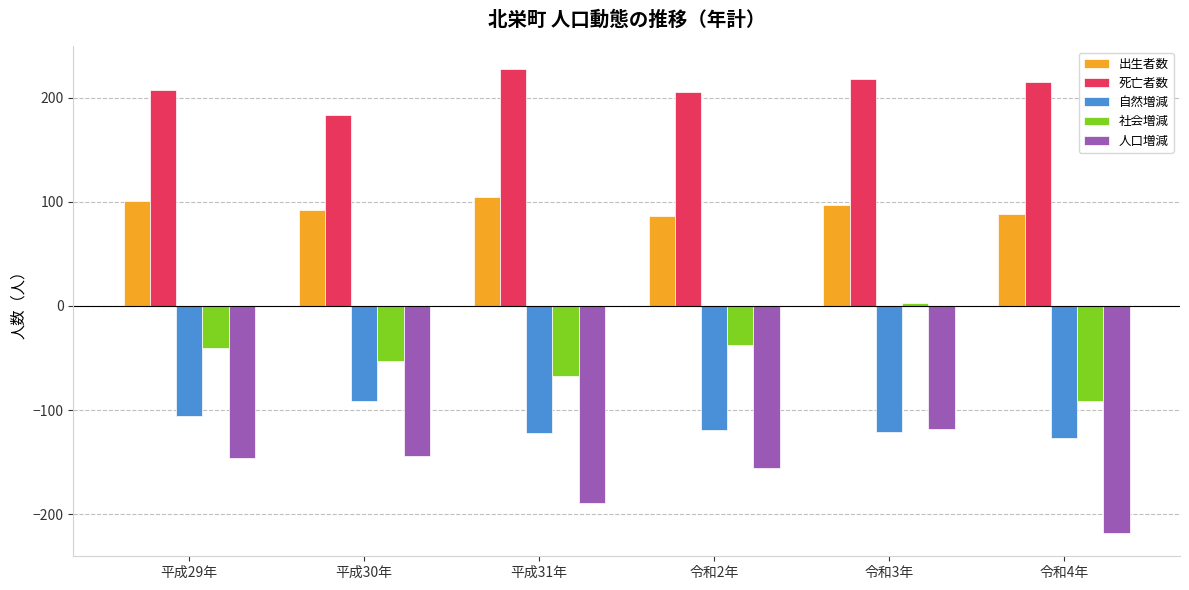

Which label corresponds to the largest value in the chart?

平成31年